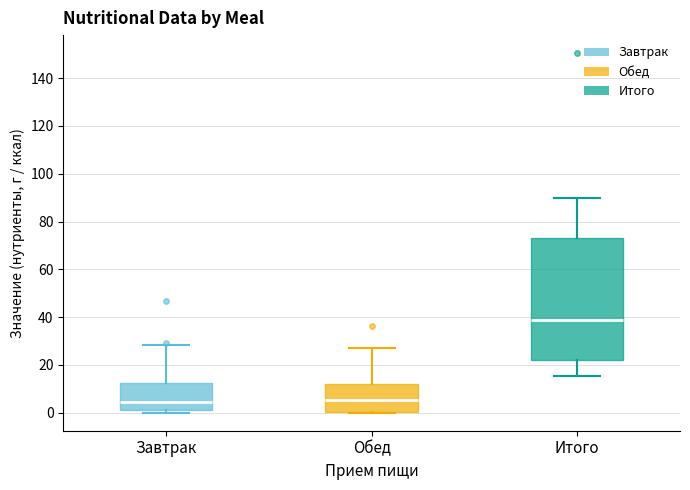

Reading left to right, read every box against the y-axis: the position of its median line, the range the box covers, and the ends of its whiskers. The values are not printed on the chart, so give them approximately, as read against the axis.

Завтрак: median 4, box 2 to 12, whiskers 0 to 28
Обед: median 6, box 0 to 12, whiskers 0 to 28
Итого: median 38, box 22 to 74, whiskers 16 to 90